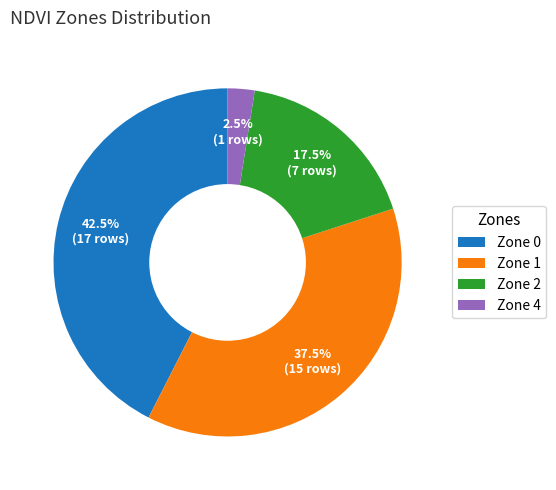

Which category has the smallest portion of the pie?

Zone 4